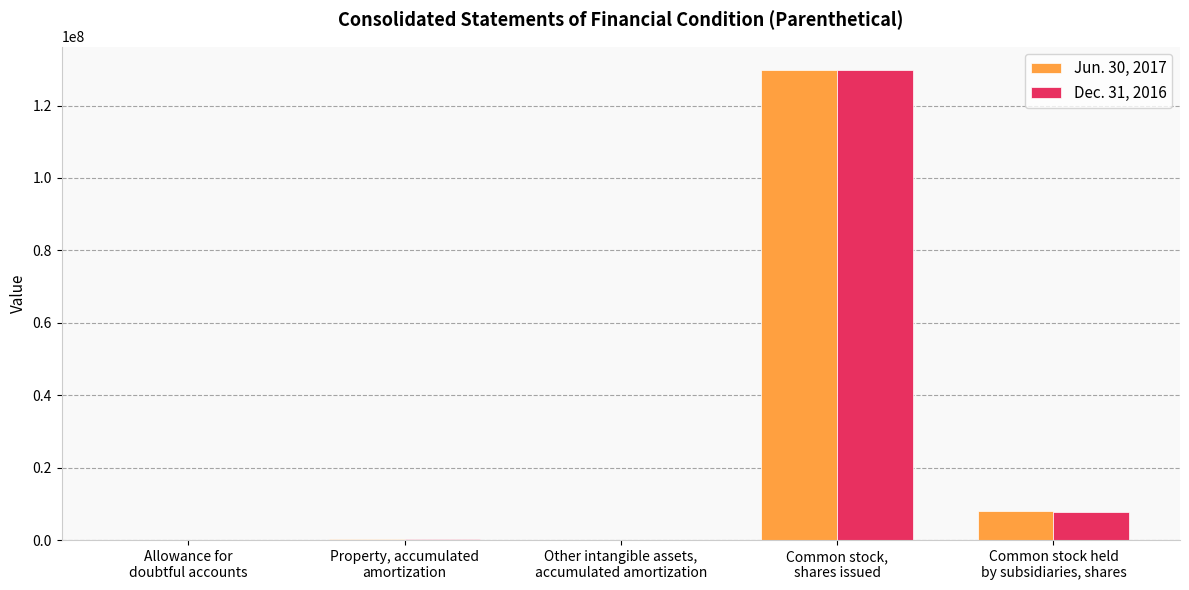

Which category has the highest value across all series?

Common stock,
shares issued